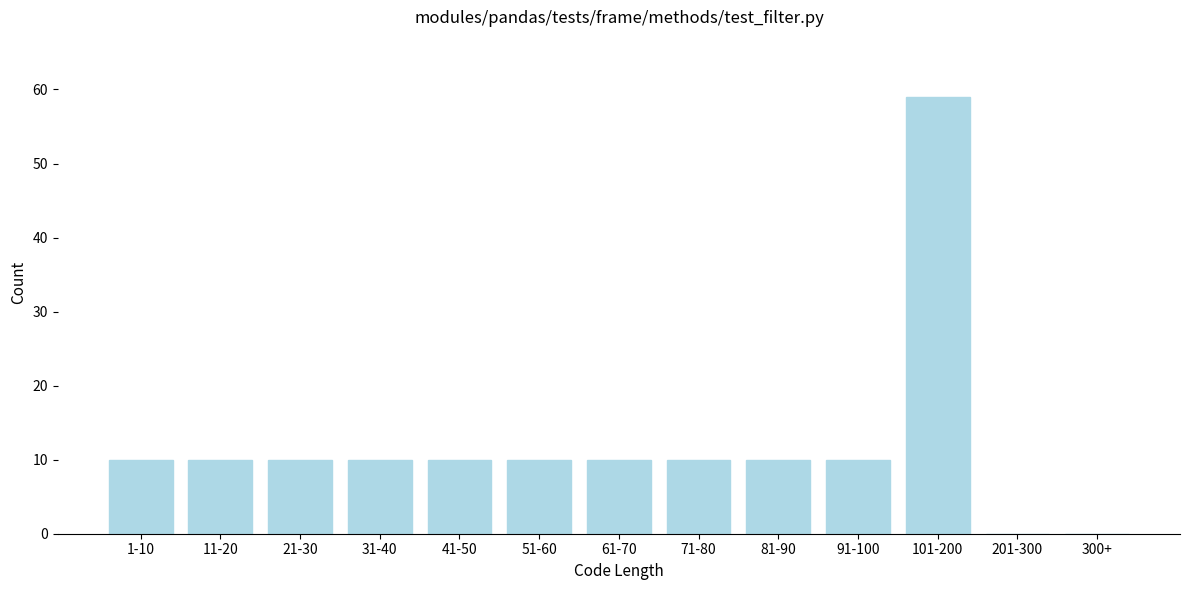

Reading left to right, what are all the values shown in this chart?

1-10=10	11-20=10	21-30=10	31-40=10	41-50=10	51-60=10	61-70=10	71-80=10	81-90=10	91-100=10	101-200=59	201-300=0	300+=0